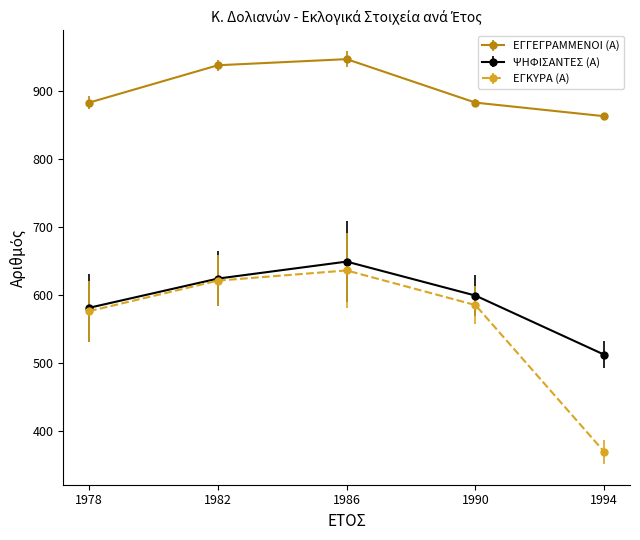

How many lines are shown in the chart?

3